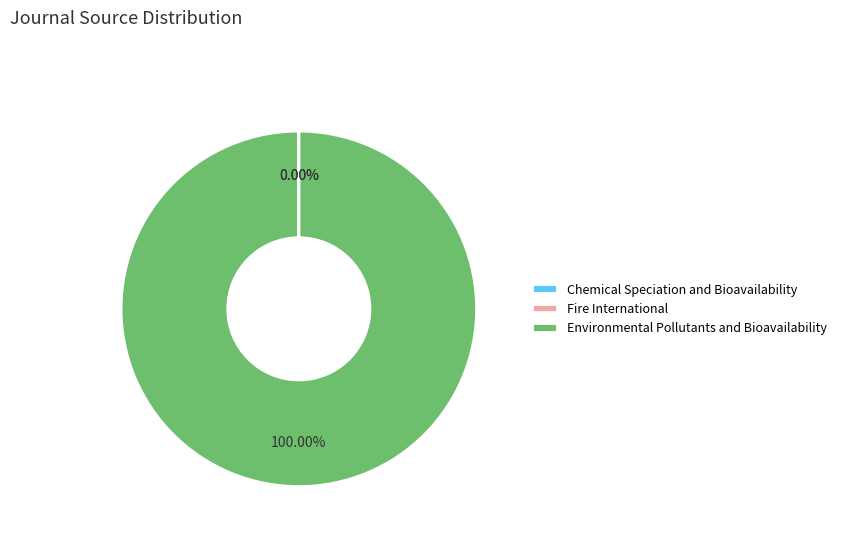

What is the largest slice in the pie chart?

Environmental Pollutants and Bioavailability